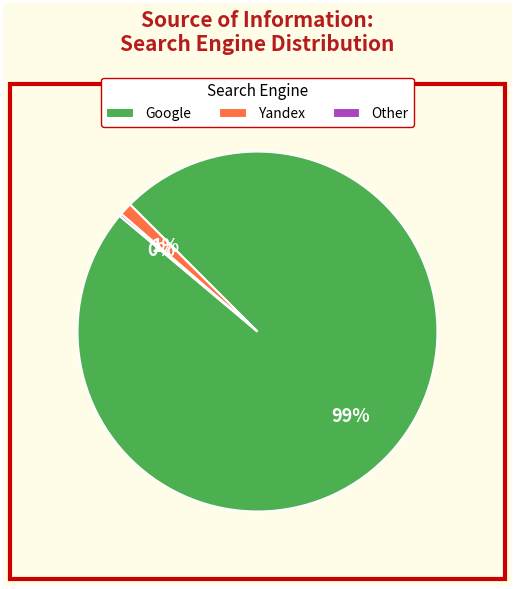

Which slice represents more than half of the pie?

Google